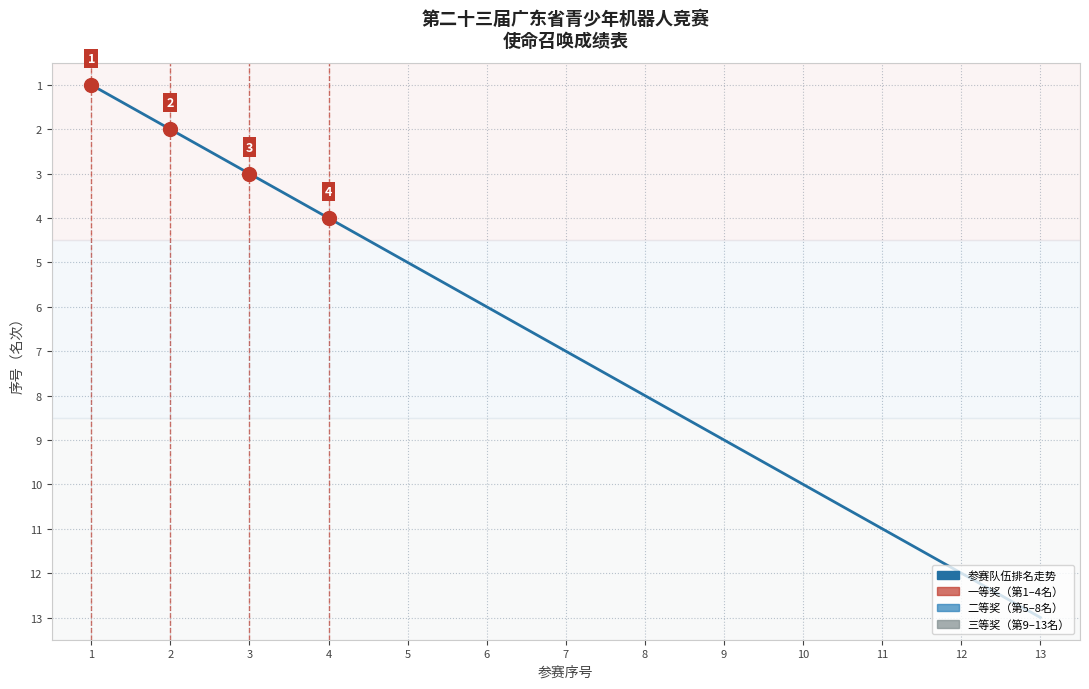

What is the change in value from 4 to 8?

+4